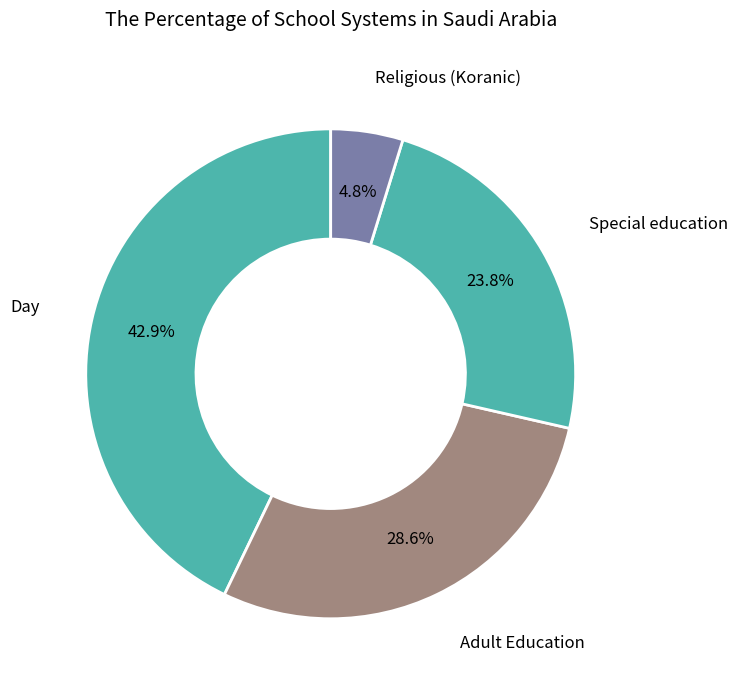

Approximately how many times larger is the value at Special education compared to Religious (Koranic)?

5.0